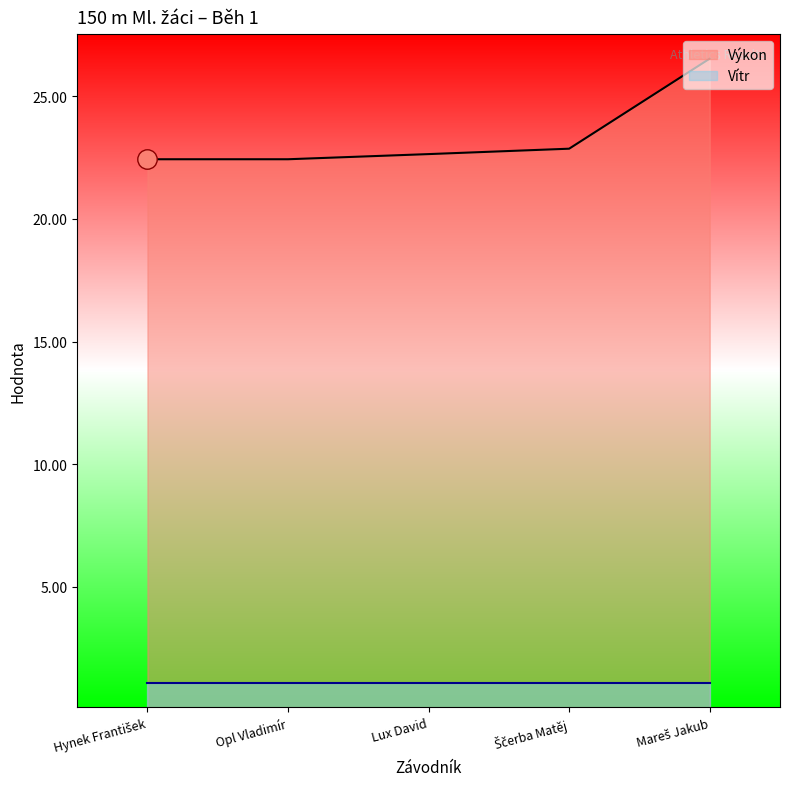

The Vítr series shows 1.1 at Lux David. True or false?

True